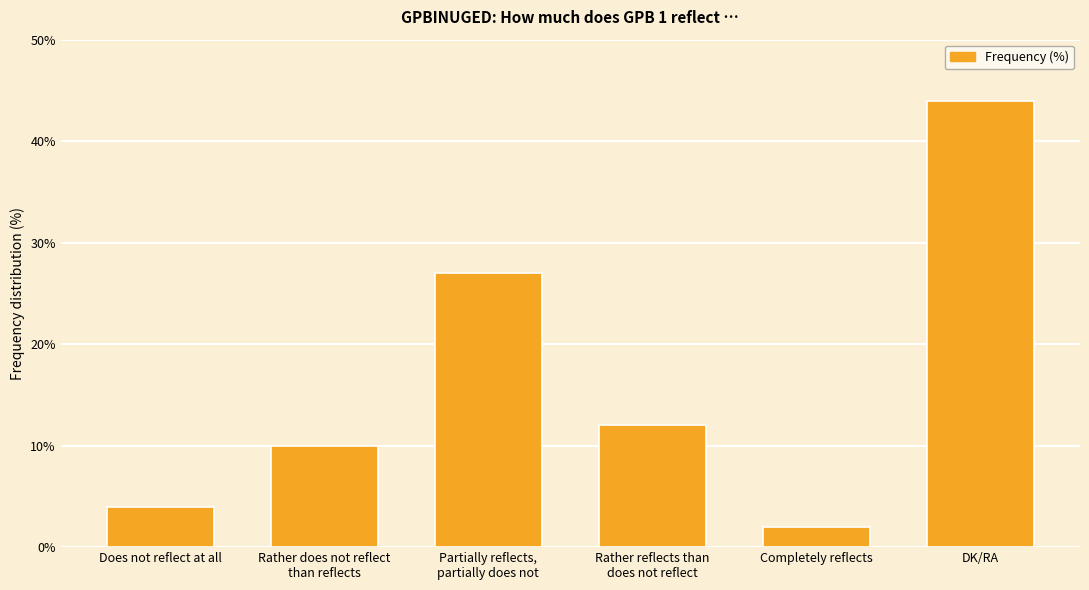

Reading right to left, extract all data points from this chart.

DK/RA=44	Completely reflects=2	Rather reflects than
does not reflect=12	Partially reflects,
partially does not=27	Rather does not reflect
than reflects=10	Does not reflect at all=4